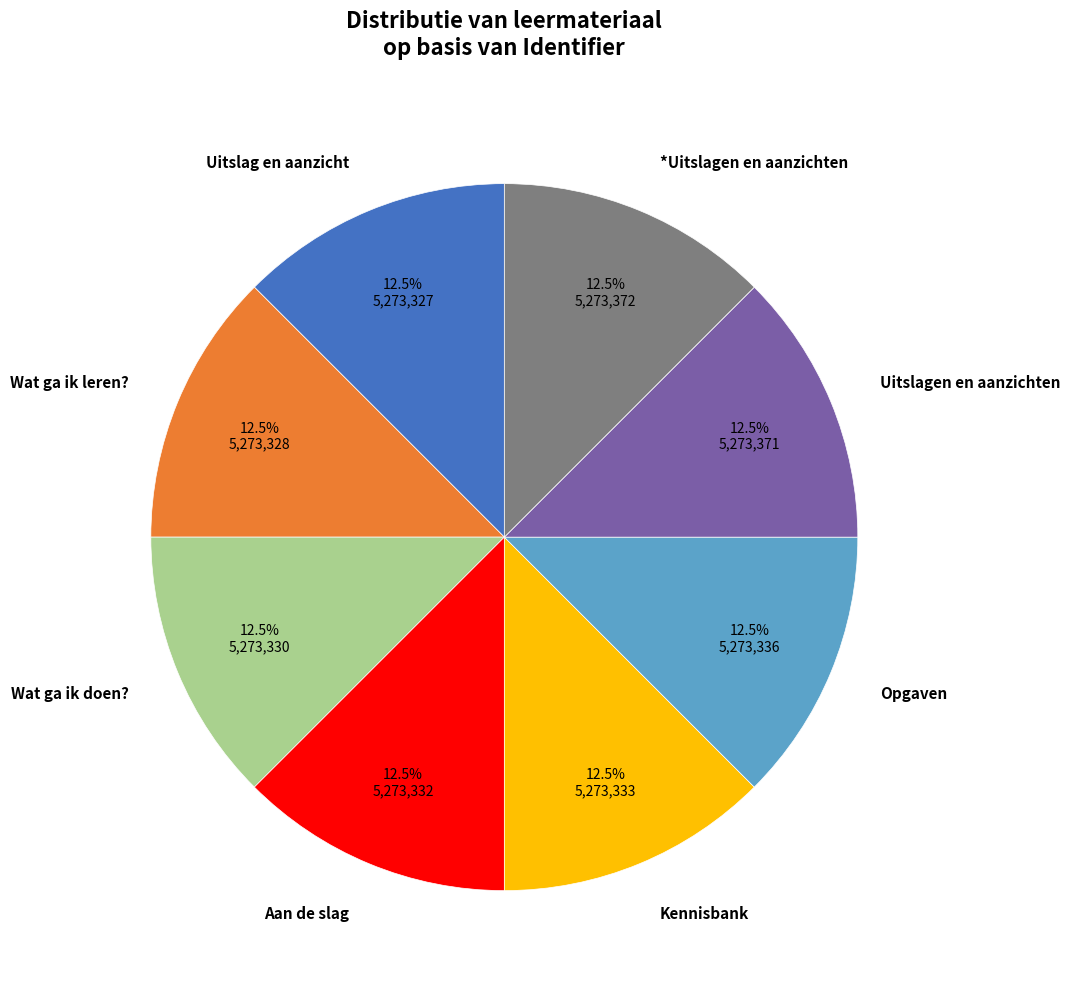

Does Wat ga ik leren? account for over 50% of the chart?

No